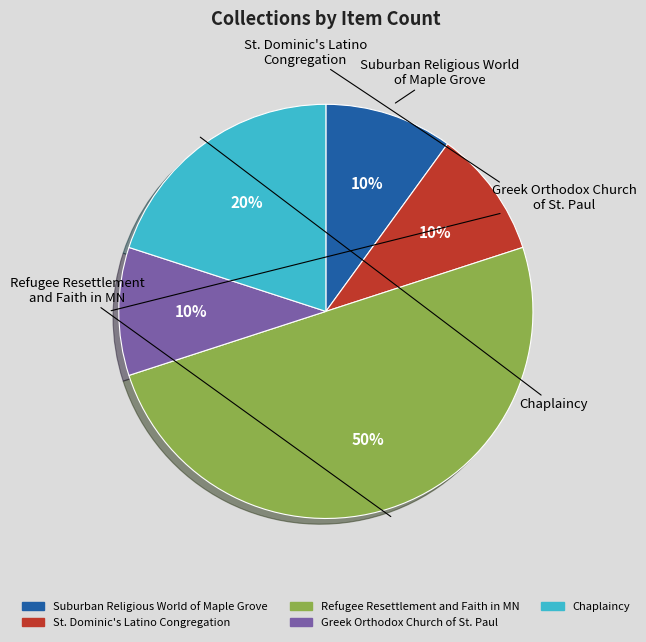

How many slices are in this pie chart?

5